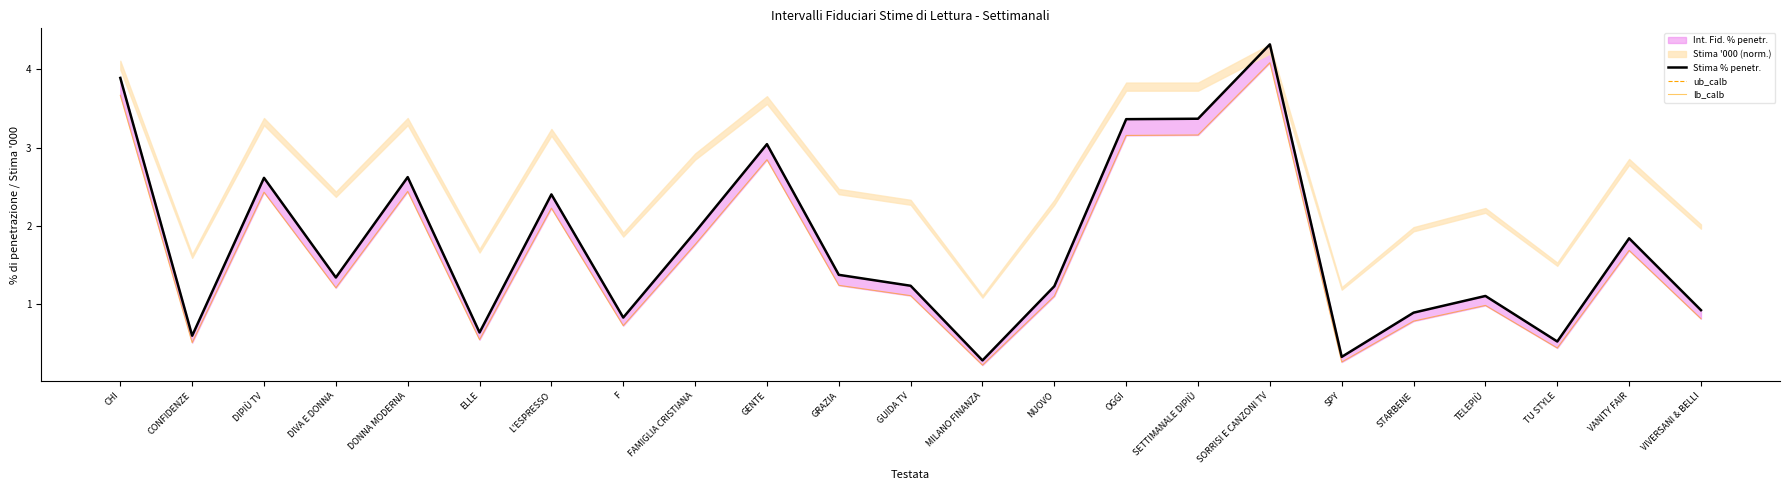

Count the number of categories in the chart.

23